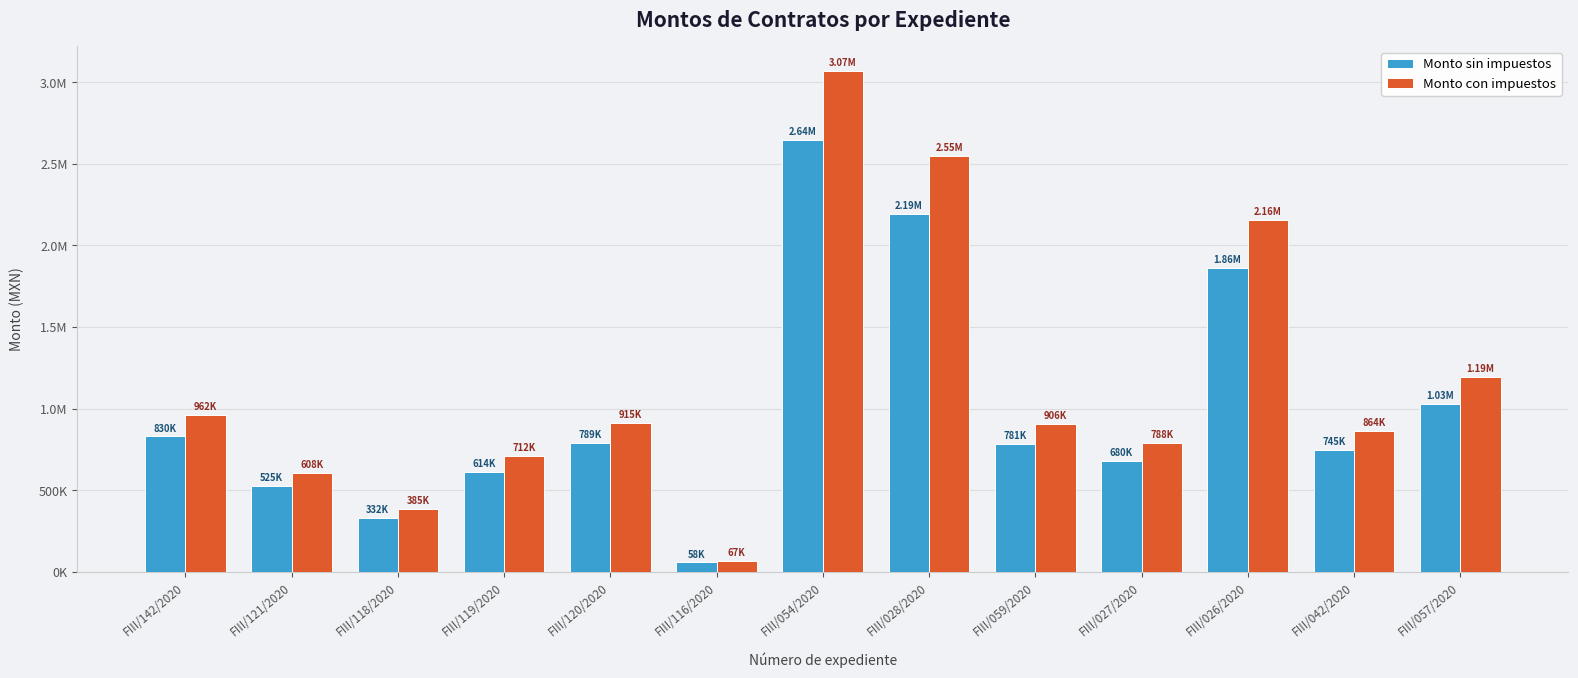

Are the bars grouped side by side (vs. stacked)?

Yes